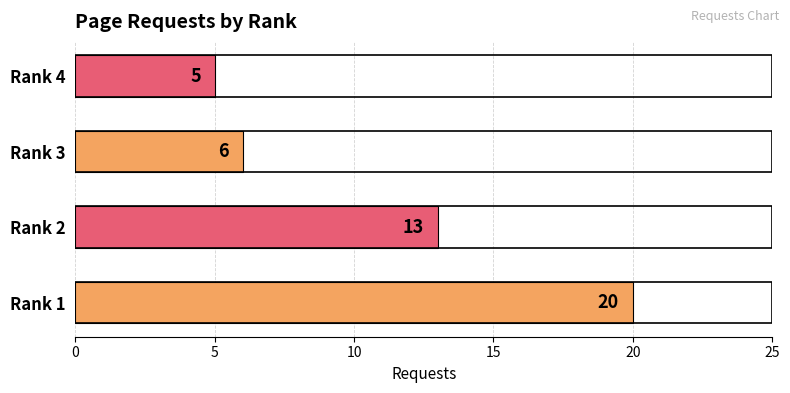

Is it true that the value at Rank 1 is 20?

True